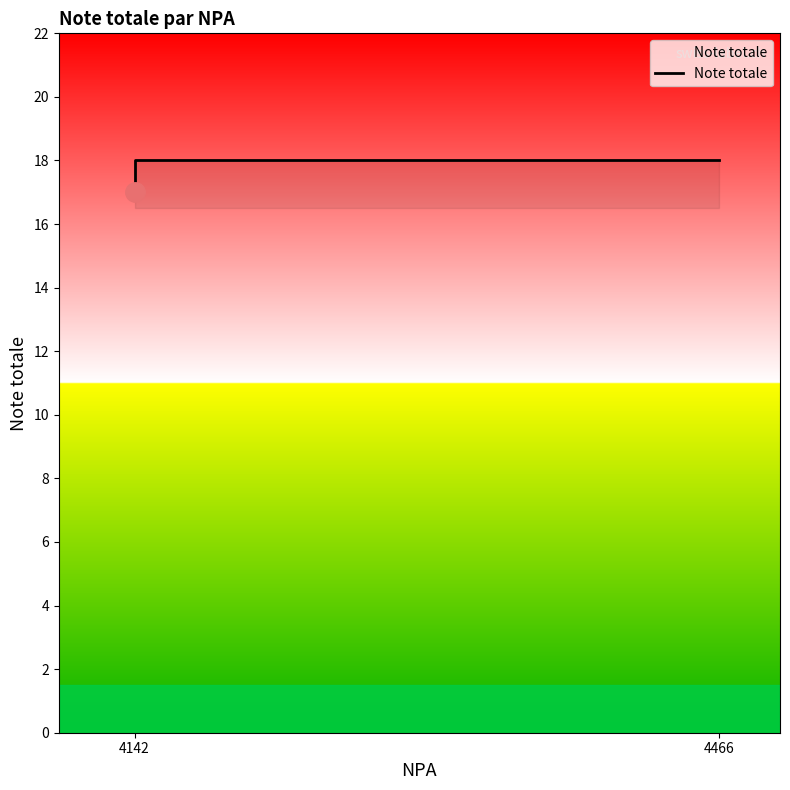

Reading right to left, list all the values displayed in this chart.

18	18	18	17